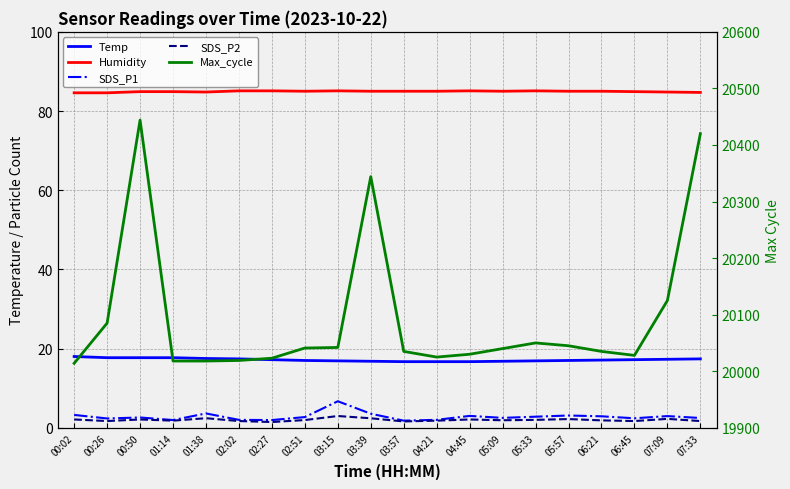

Is the value of SDS_P2 at 00:50 greater than the value of Max_cycle at 00:50?

No